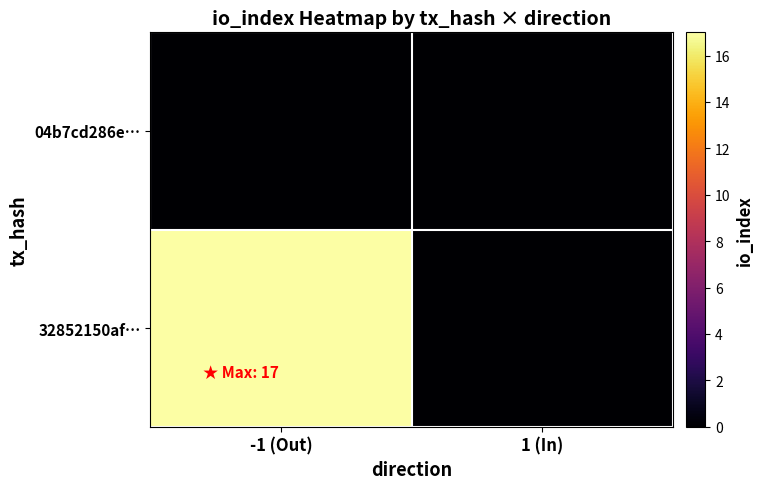

Between -1 (Out) and 1 (In), which series saw the biggest shift?

32852150af…